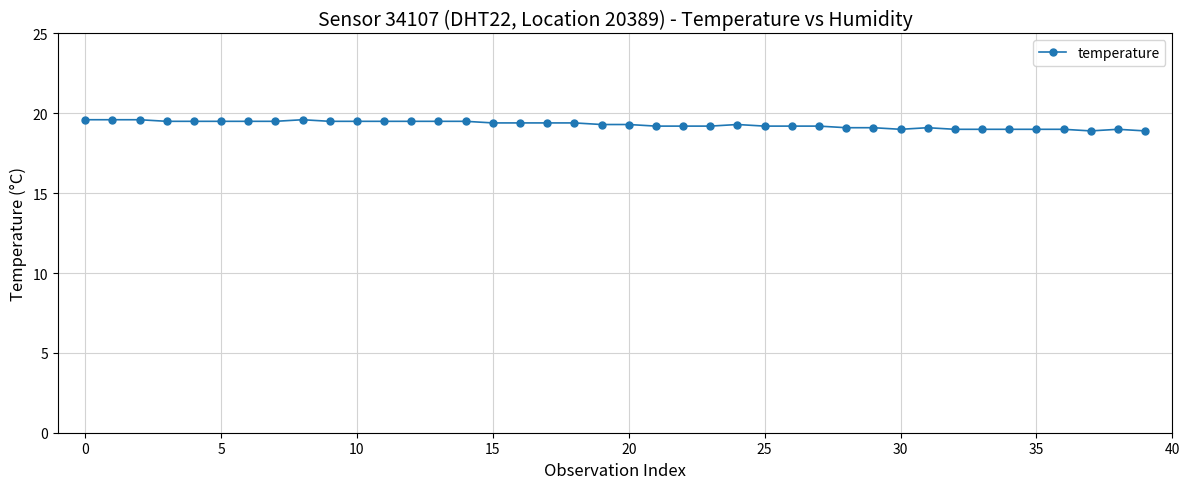

What is the greatest value displayed?

19.6